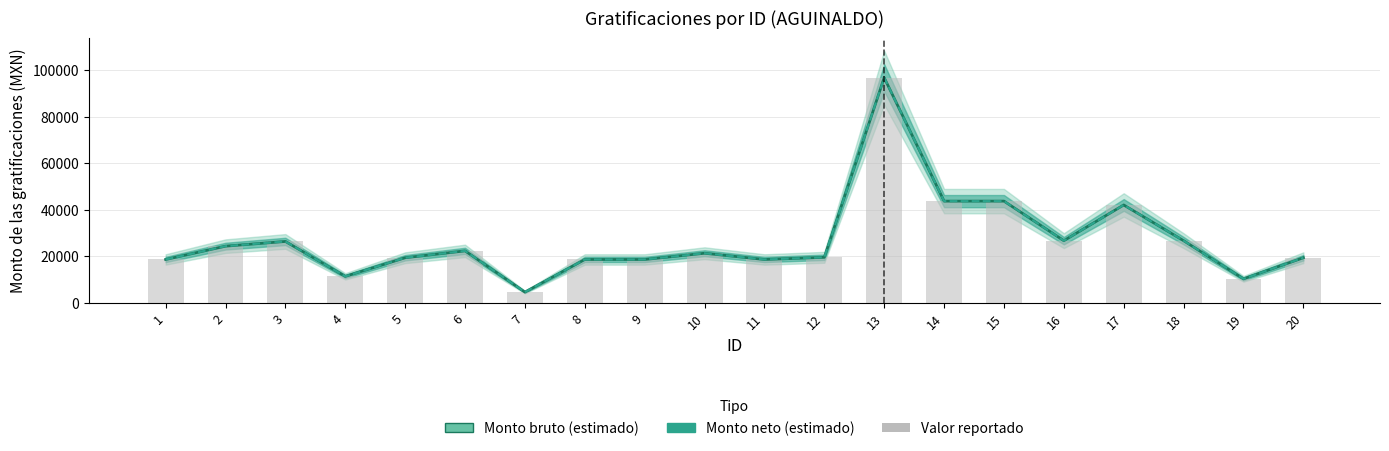

At which label does Monto bruto first exceed 21269?

2